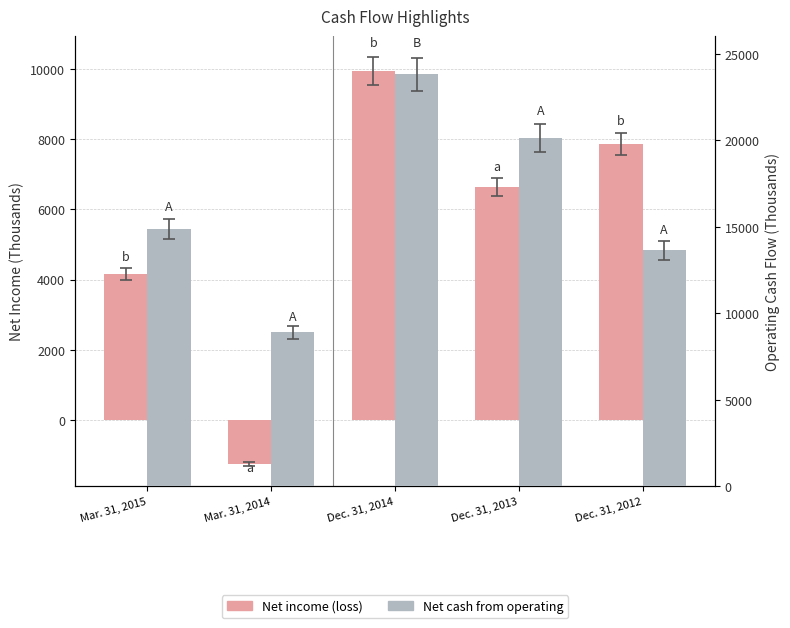

What position from the left is Mar. 31, 2014?

2